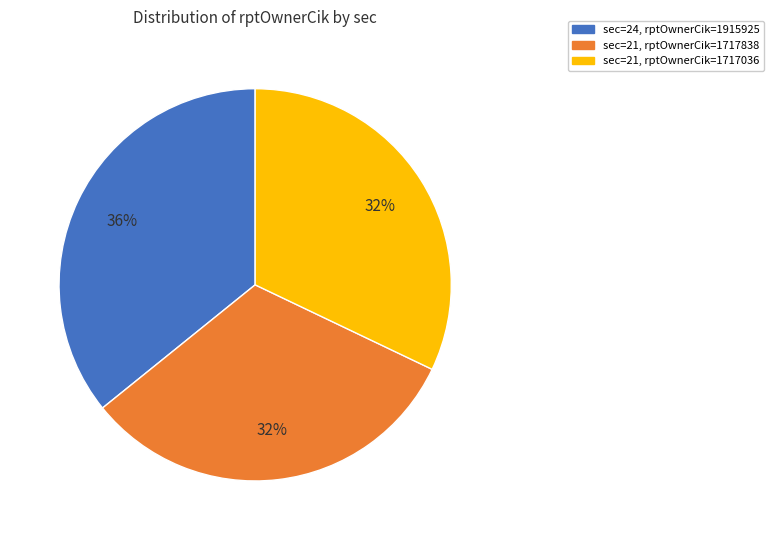

Is there any slice that represents more than half of the pie?

No